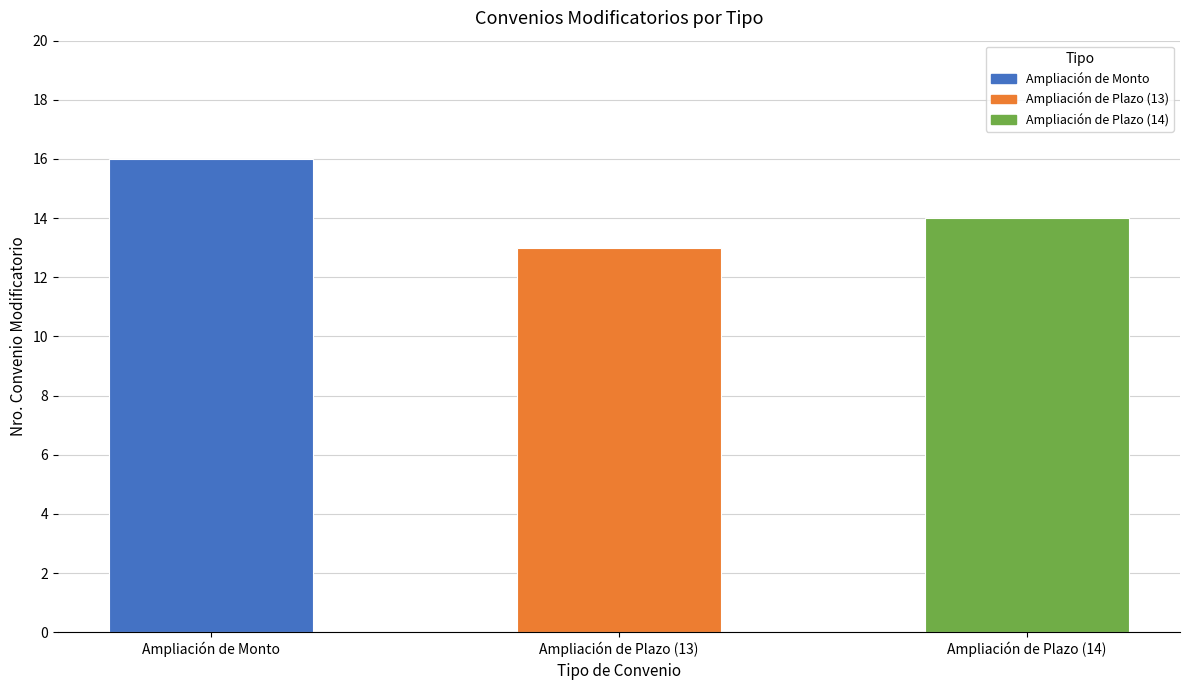

Which category has the highest value across all series?

Ampliación de Monto